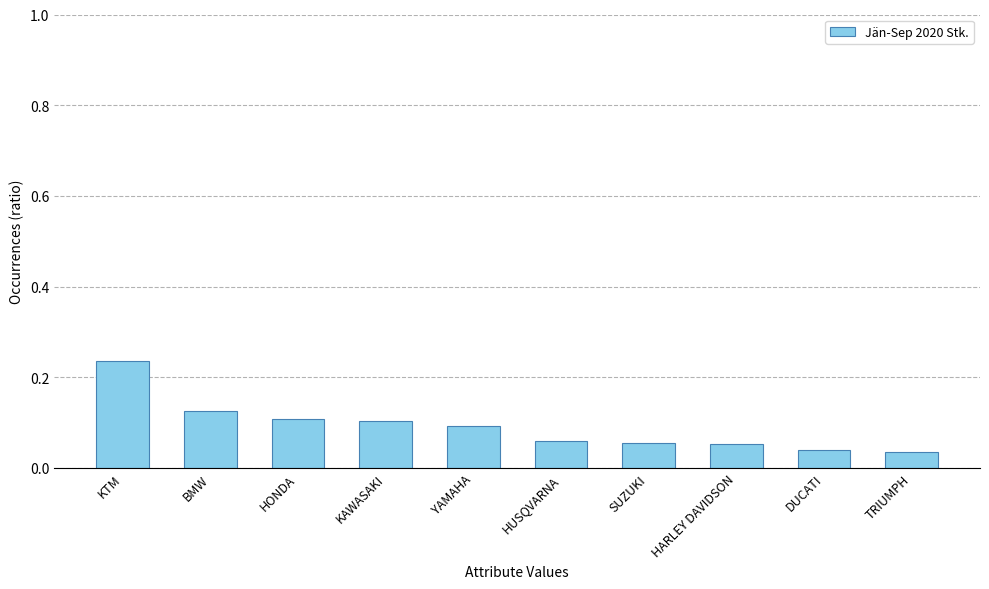

What is the sum of all values?

0.9